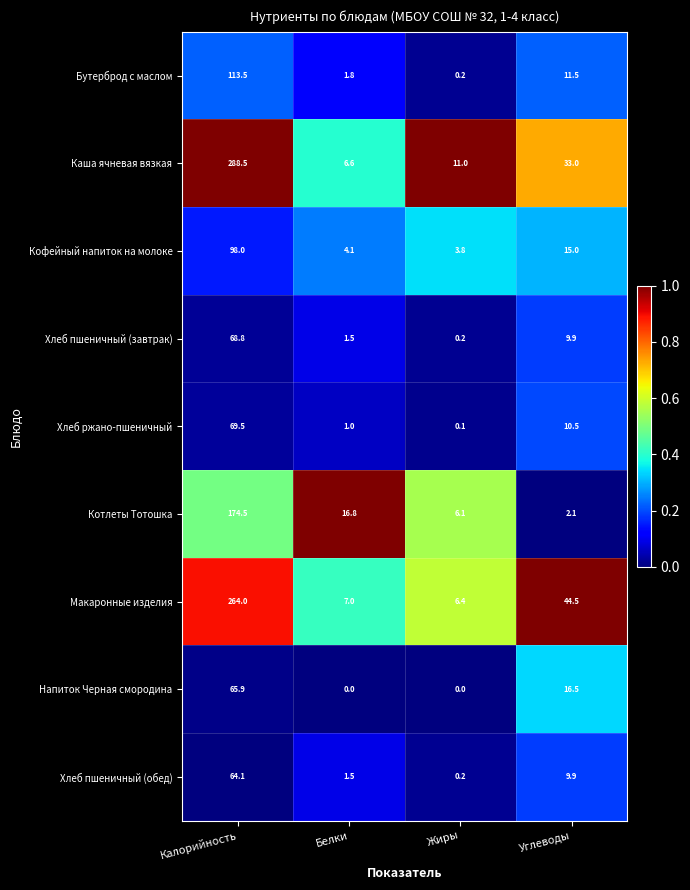

Where does the Котлеты Тотошка series first go above 16?

Калорийность